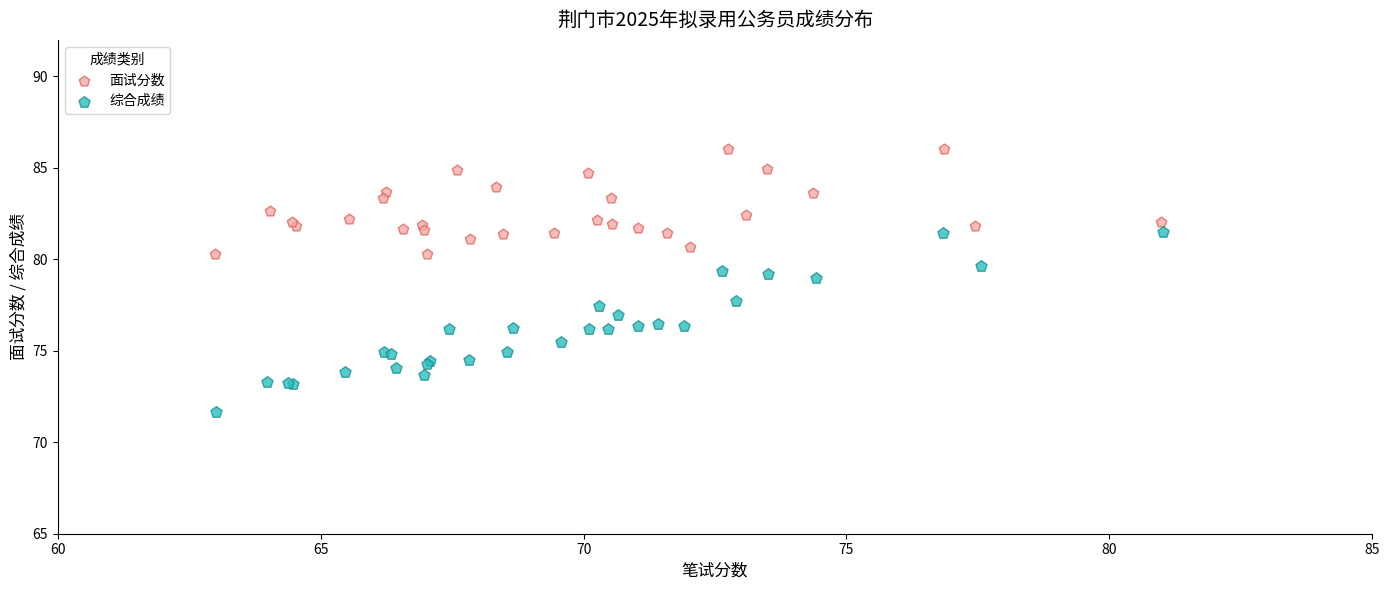

Which series contains the highest Y value?

面试分数